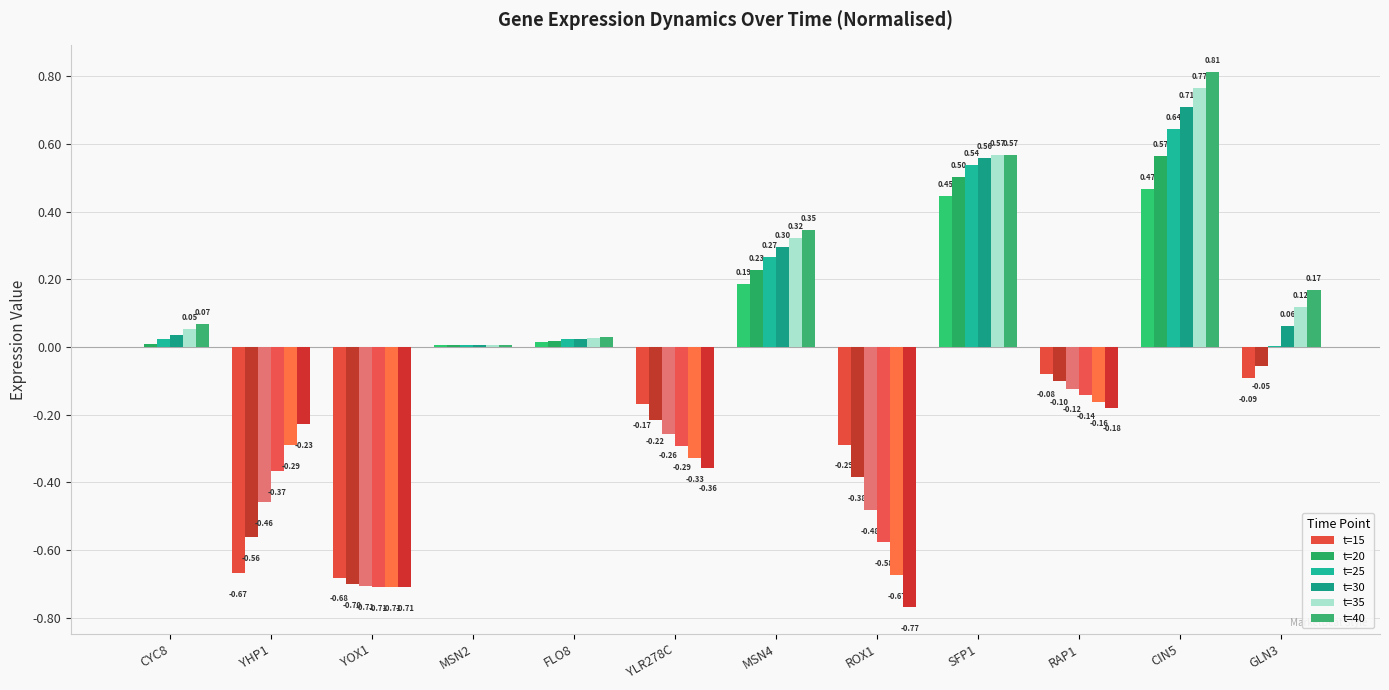

How many data points does each series have?

12